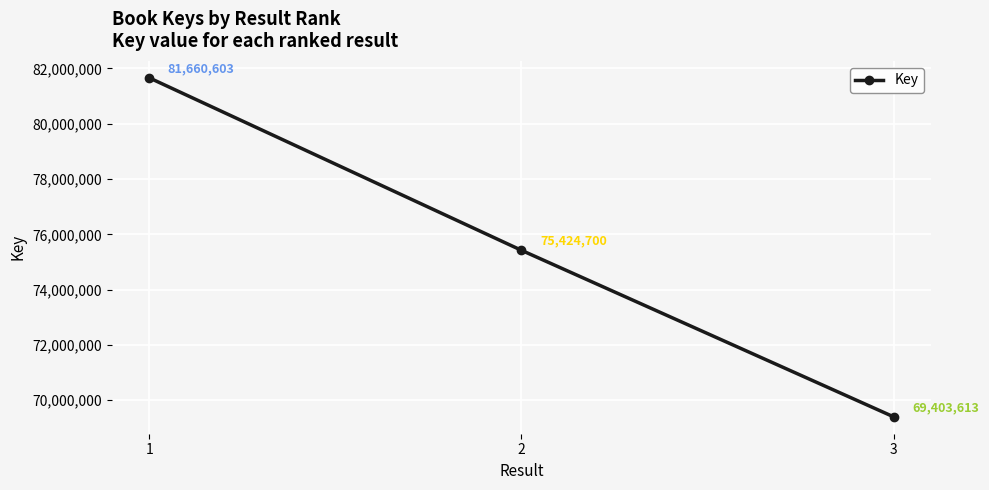

What is the average value?

75496305